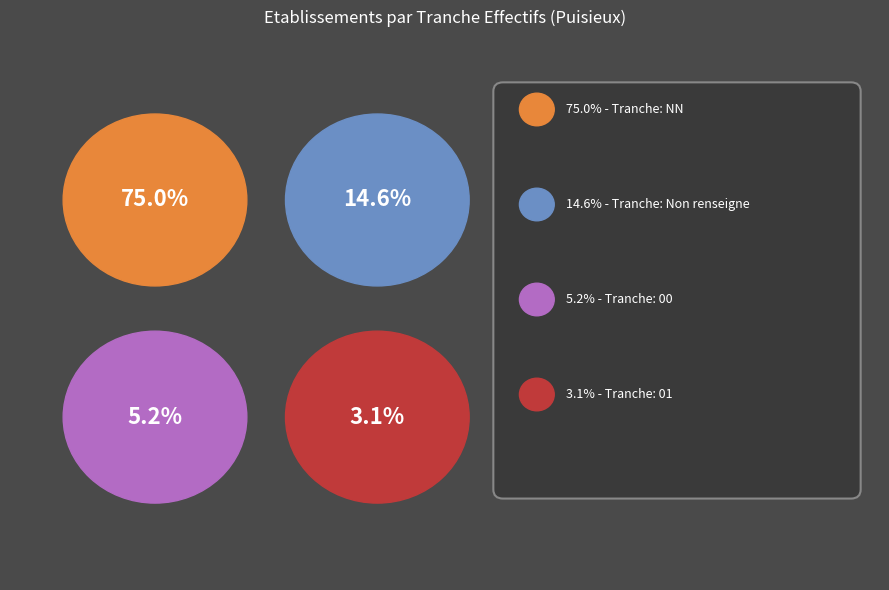

To the nearest percent, what is the combined percentage of 01 and 00?

8%